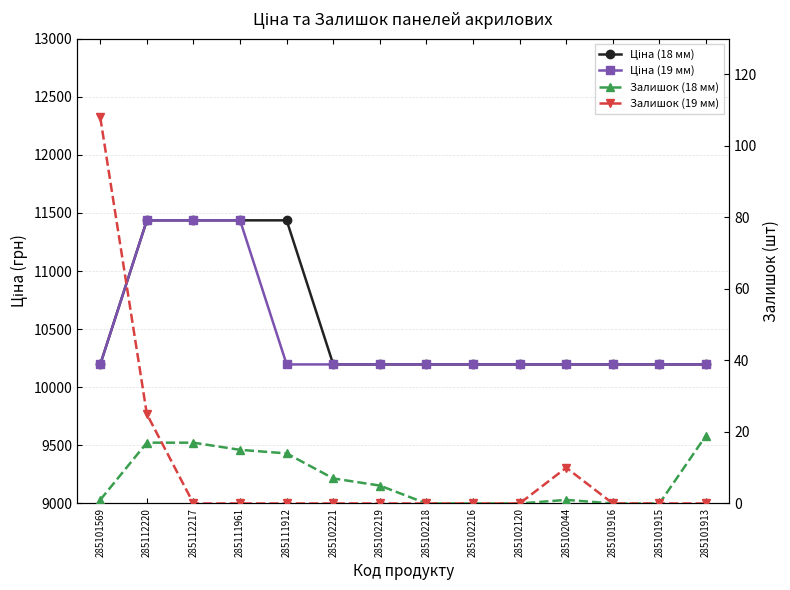

How many data points does each series have?

14